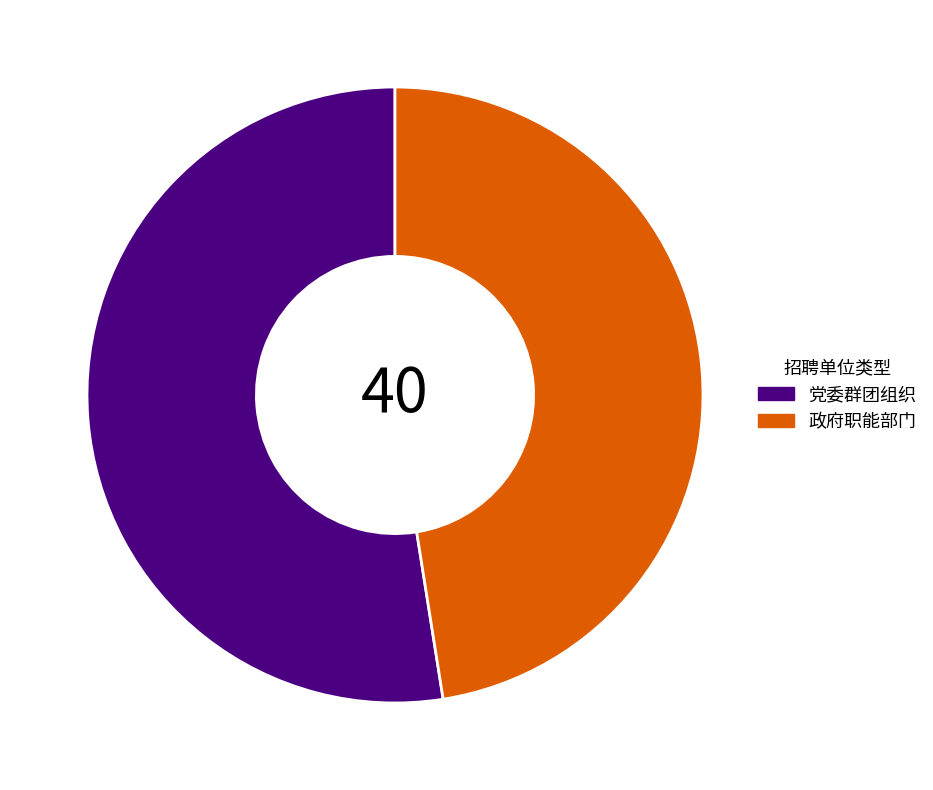

What is the smallest slice in the pie chart?

政府职能部门